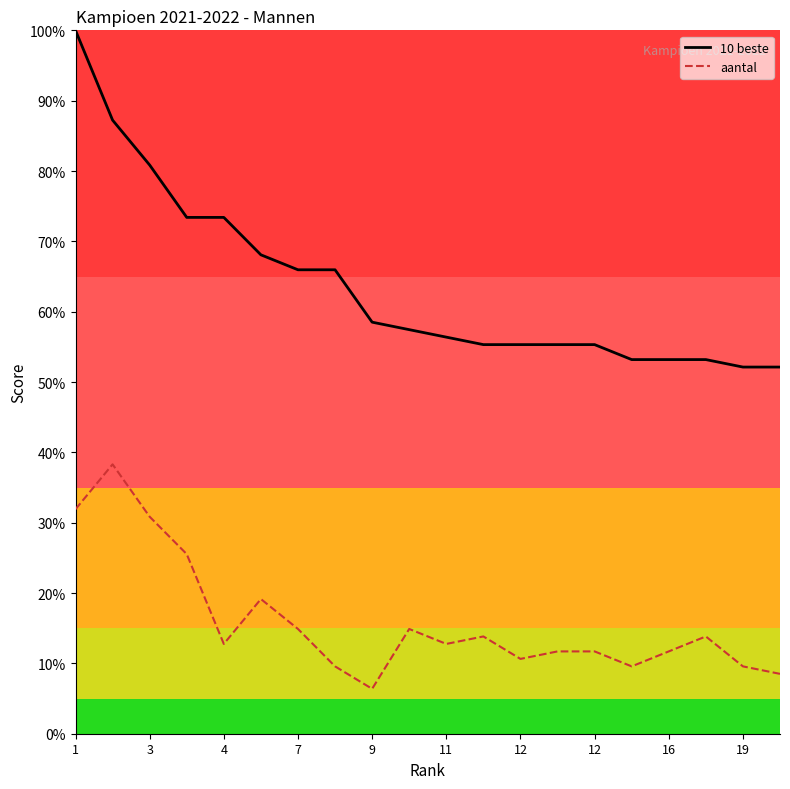

List the series in order of their peak value, highest first.

10 beste, aantal